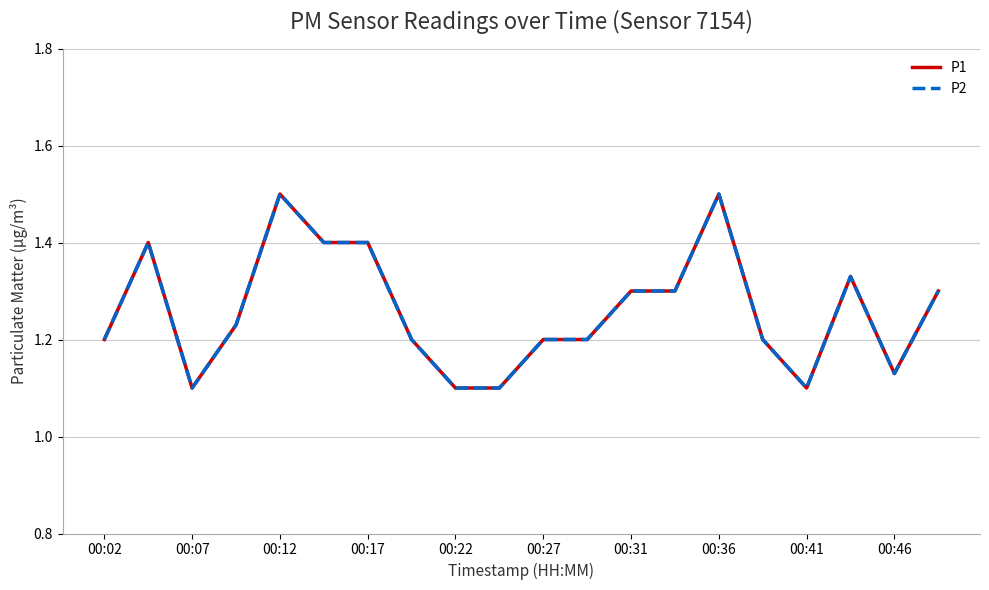

Does the chart have visible grid lines?

Yes